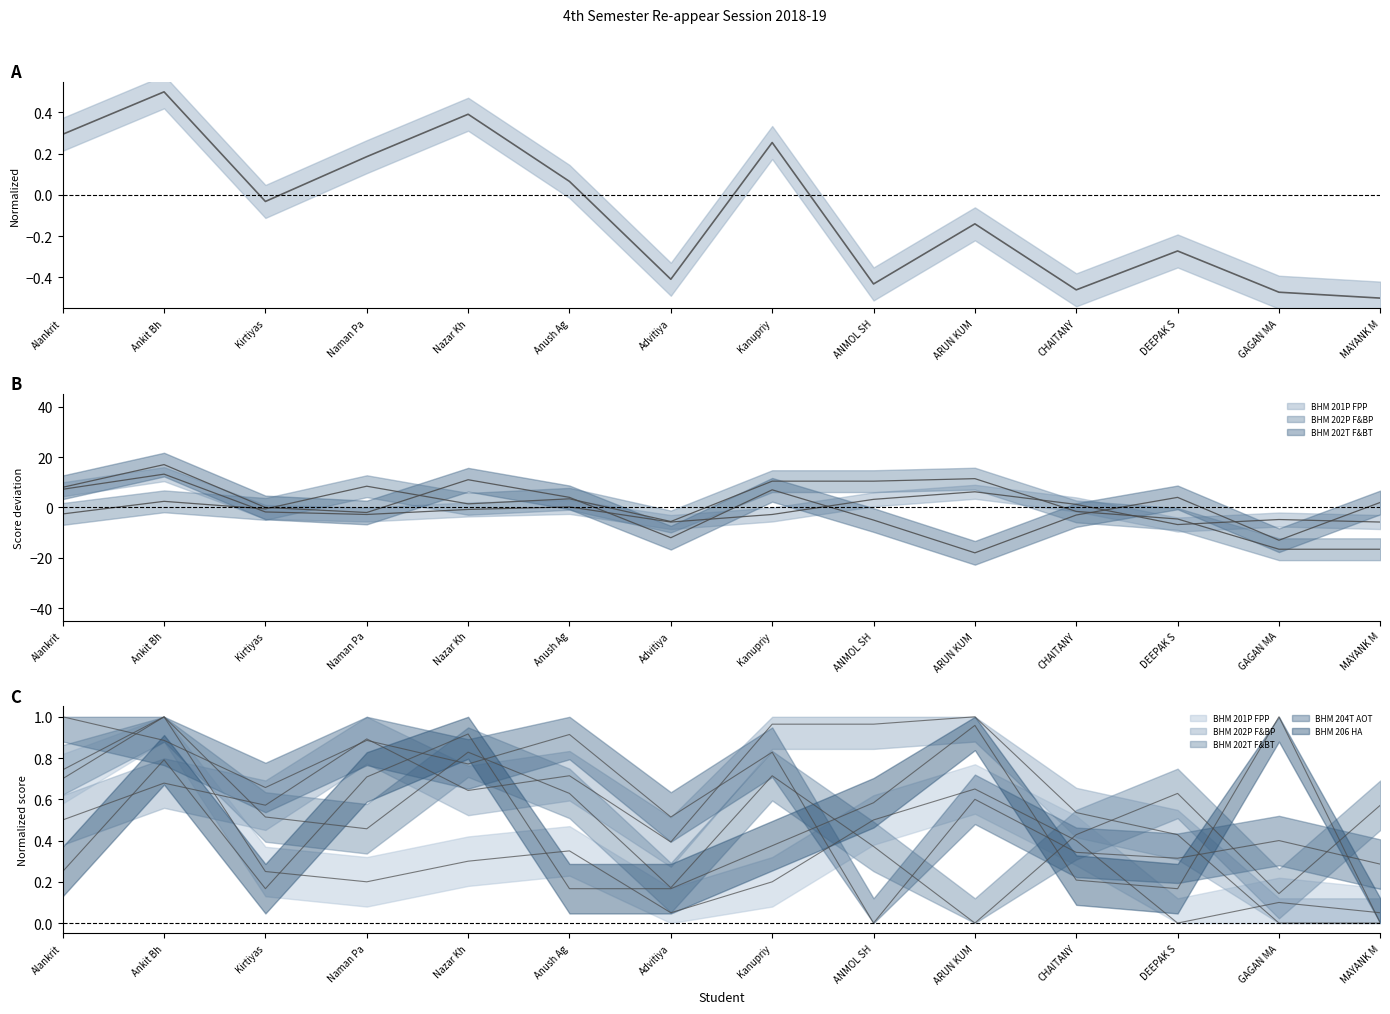

What position from the right is Naman Pa?

11